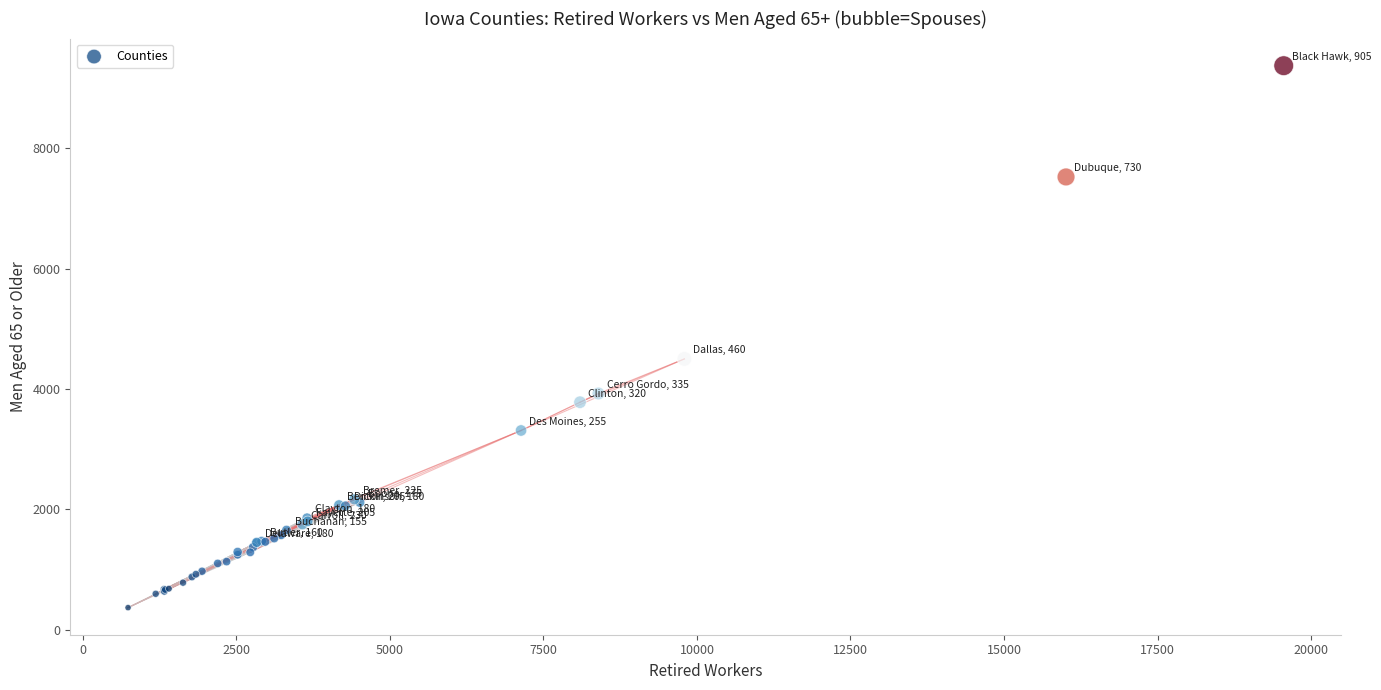

What Y value in the scatter plot is closest to 4870?

4500